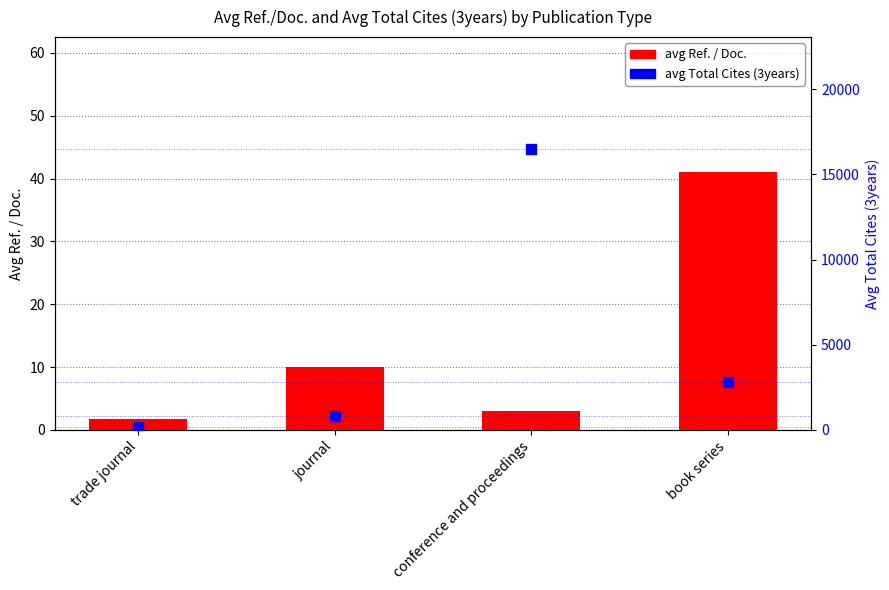

Which series has the widest spread of Y values?

avg Total Cites (3years)